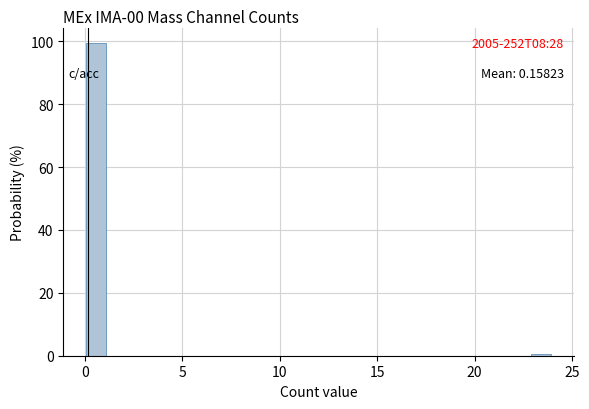

Around what value on the x-axis is the tallest bar? Give the approximate position of its centre, as read against the axis.

0.5